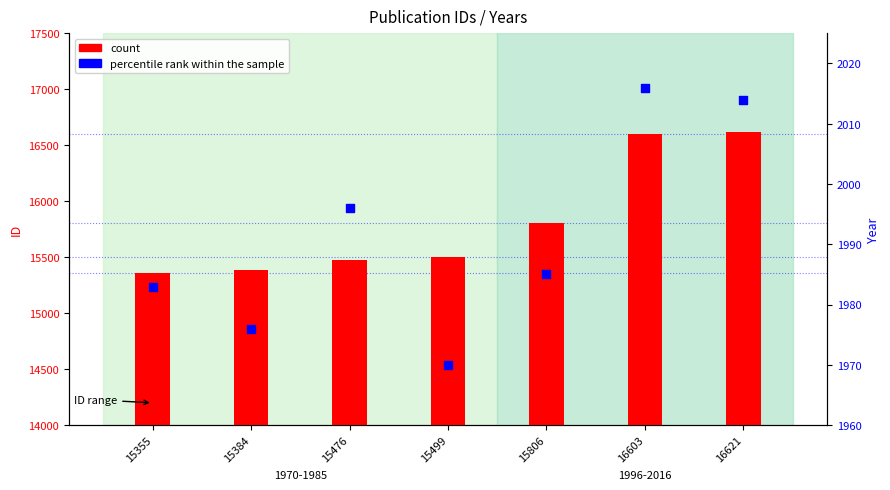

What is the total value across all series at 15355?

17338